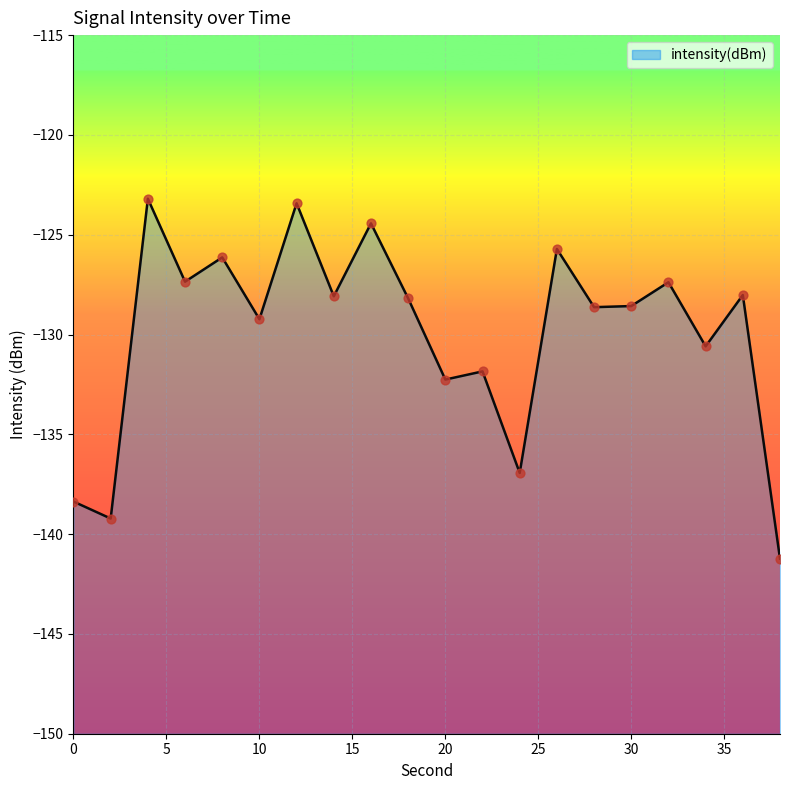

Which has a higher value, 12 or 10?

12